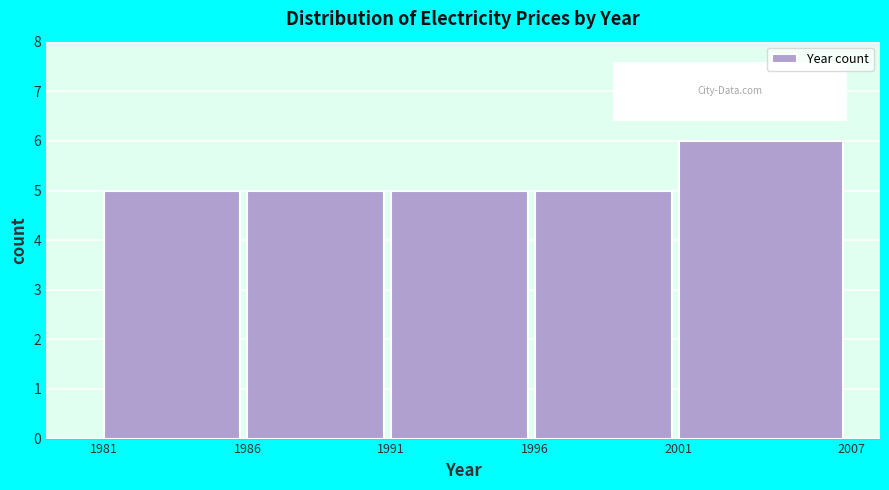

Reading left to right, transcribe this chart: for each bar, give the range it covers on the x-axis and its height. The values are not printed on the chart, so give them approximately, as read against the axis.

1981 to 1986: 5
1986 to 1991: 5
1991 to 1996: 5
1996 to 2001: 5
2001 to 2007: 6